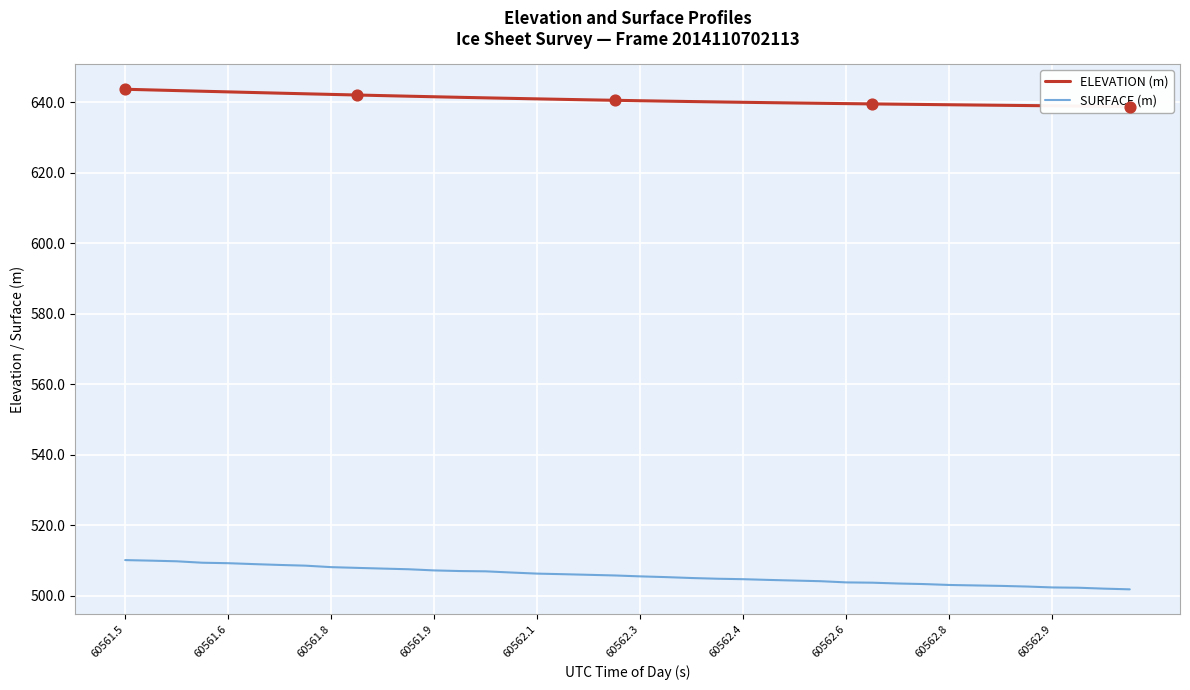

What is the total value across all series at 38?

1140.9